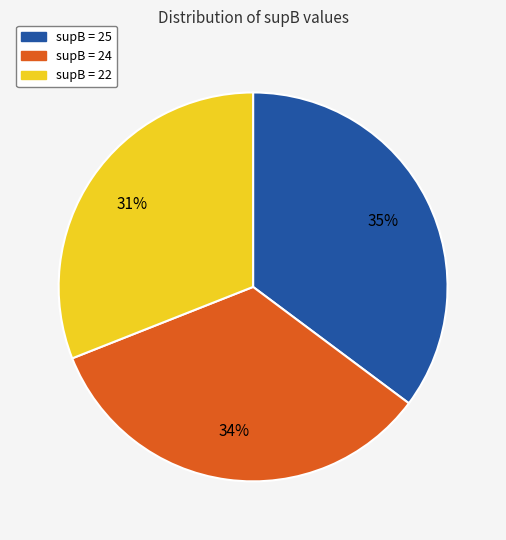

To the nearest percent, what is the difference between the largest and smallest slice percentages?

4%